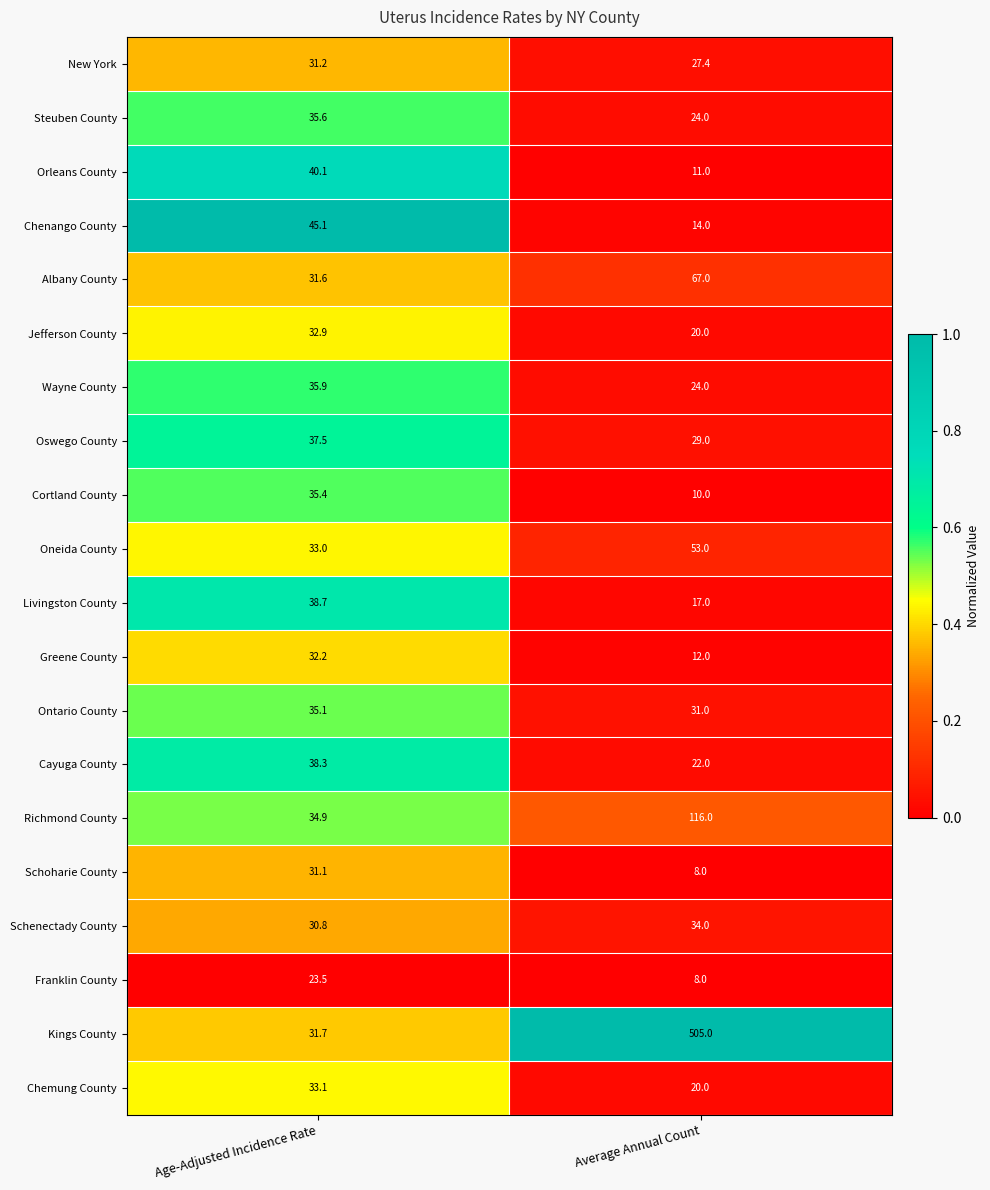

What is the total value across all series at Average Annual Count?

1052.4